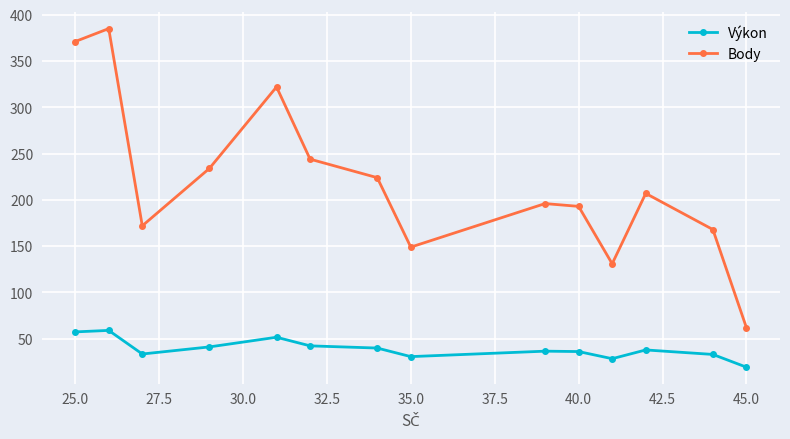

True or false: Výkon and Body intersect in this chart.

False